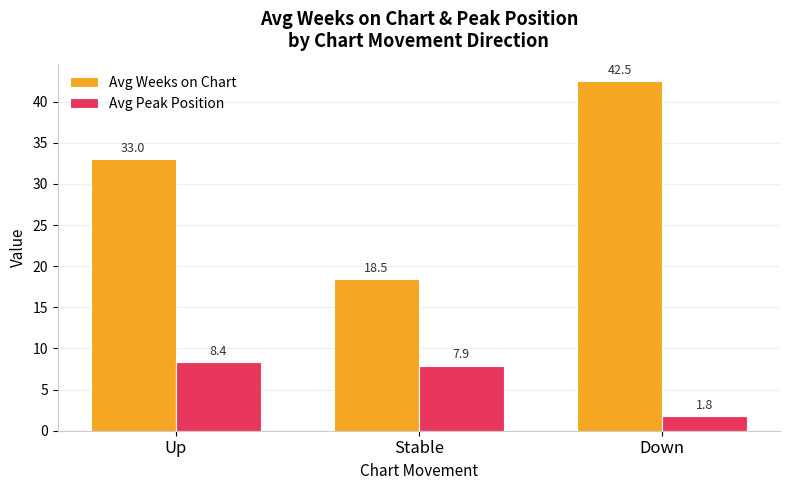

At Stable, list the series in order from smallest to largest.

Avg Peak Position, Avg Weeks on Chart